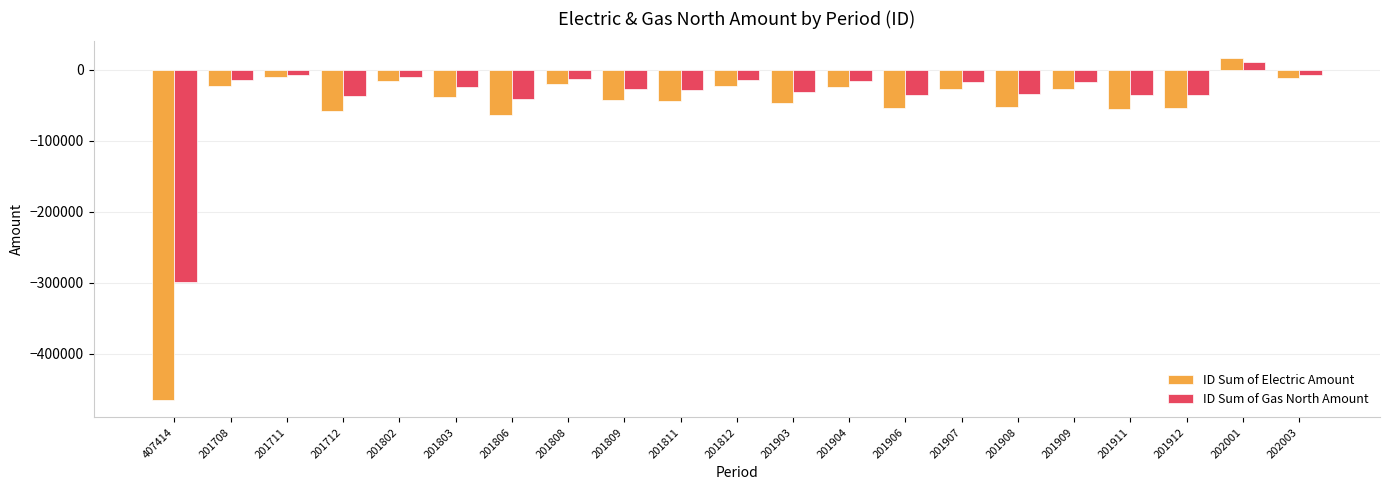

At which category is the sum across all series the highest?

202001